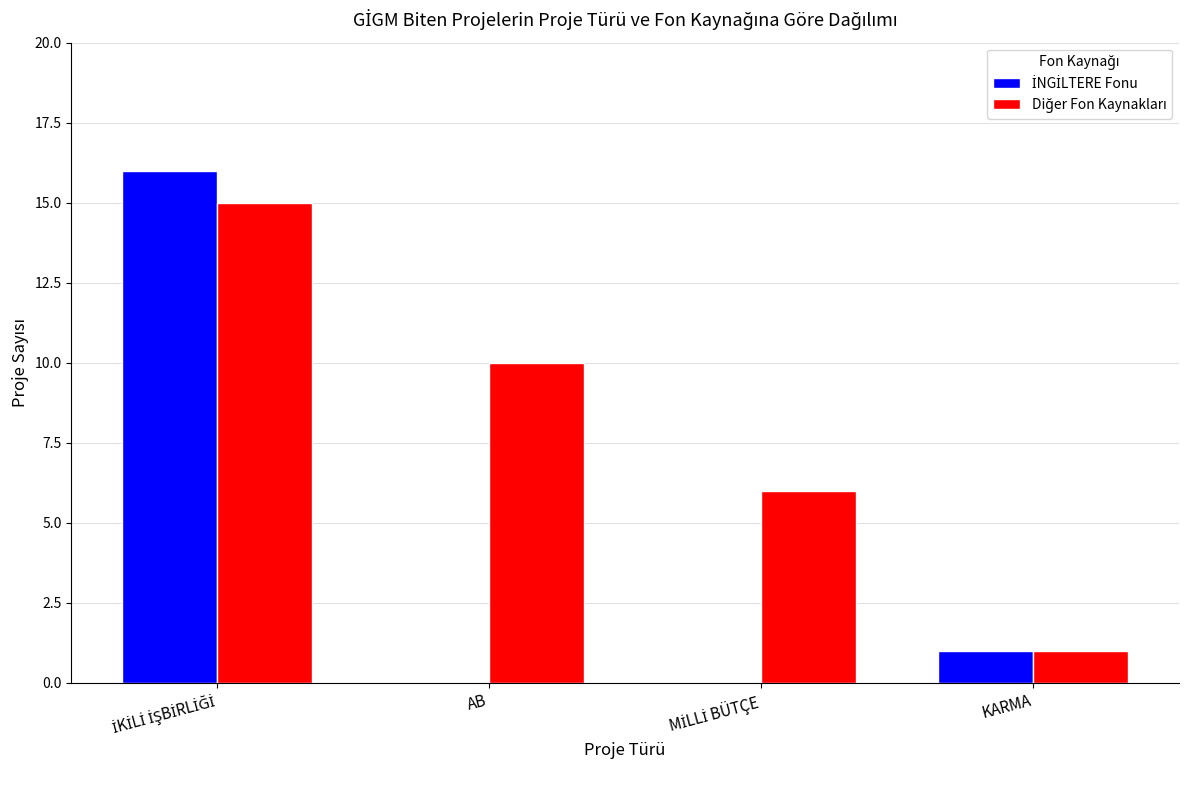

What is the total value across all series at AB?

10